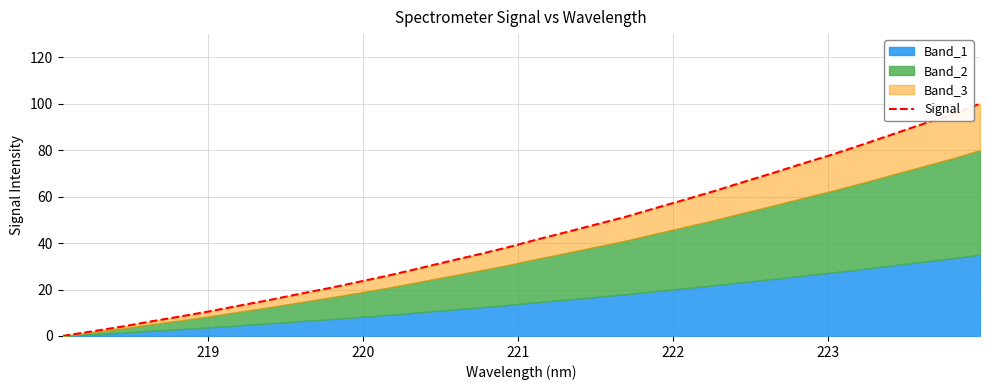

How many values exceed 41?

16